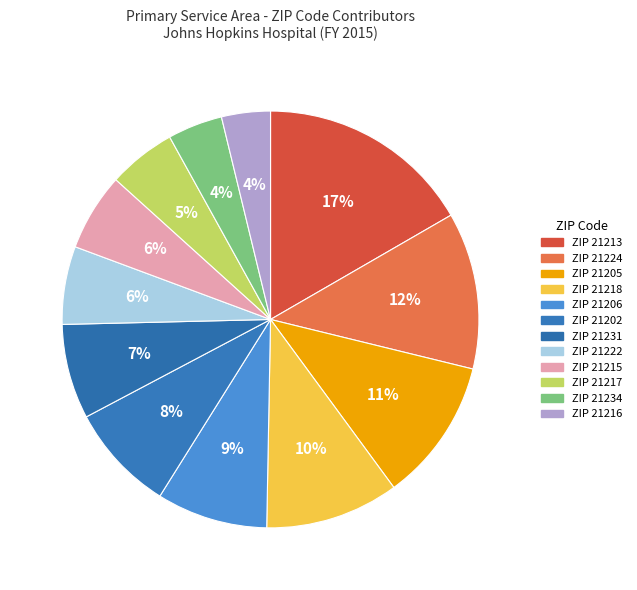

How many segments does this pie chart have?

12